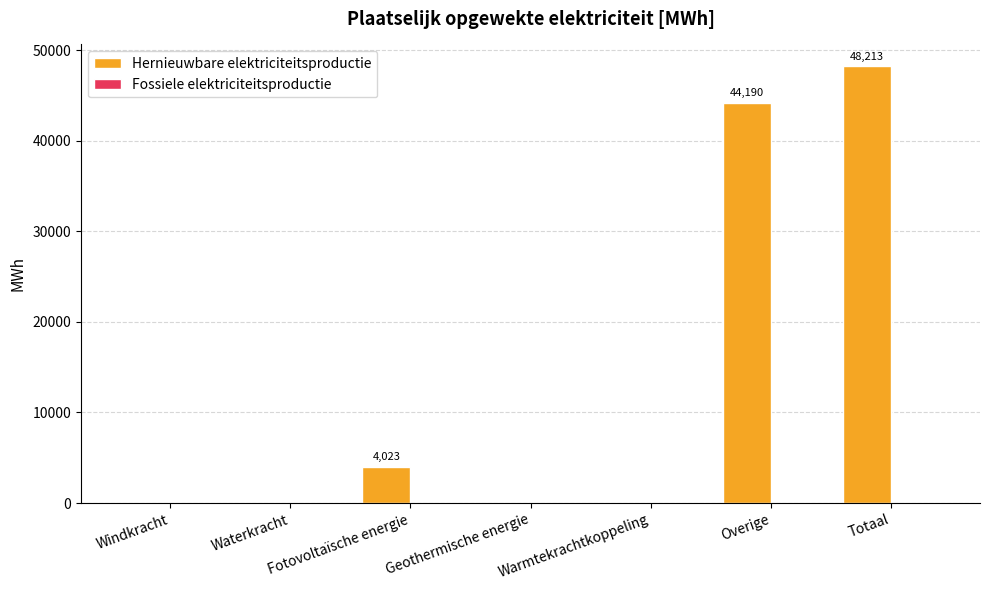

Which has a higher value, Geothermische energie or Overige?

Overige